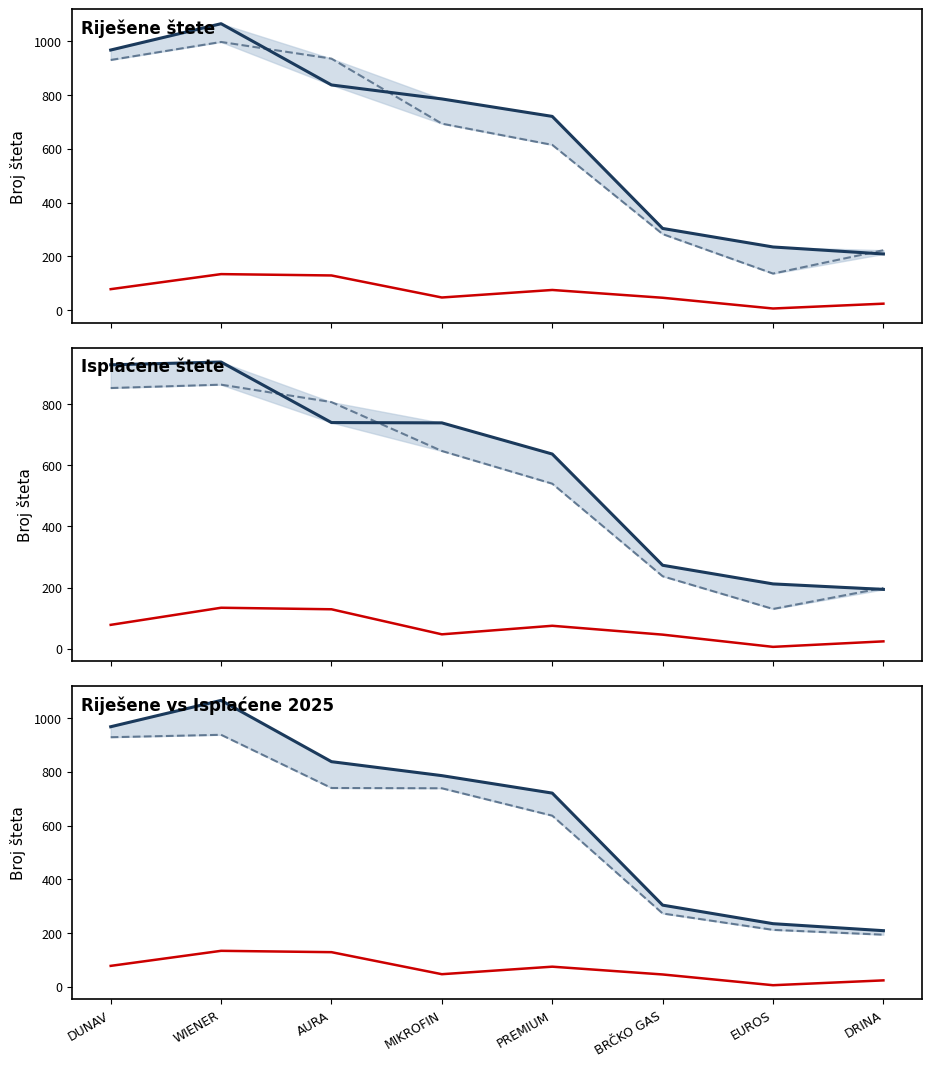

Which series has the widest spread of values?

Riješene I-VI-2024